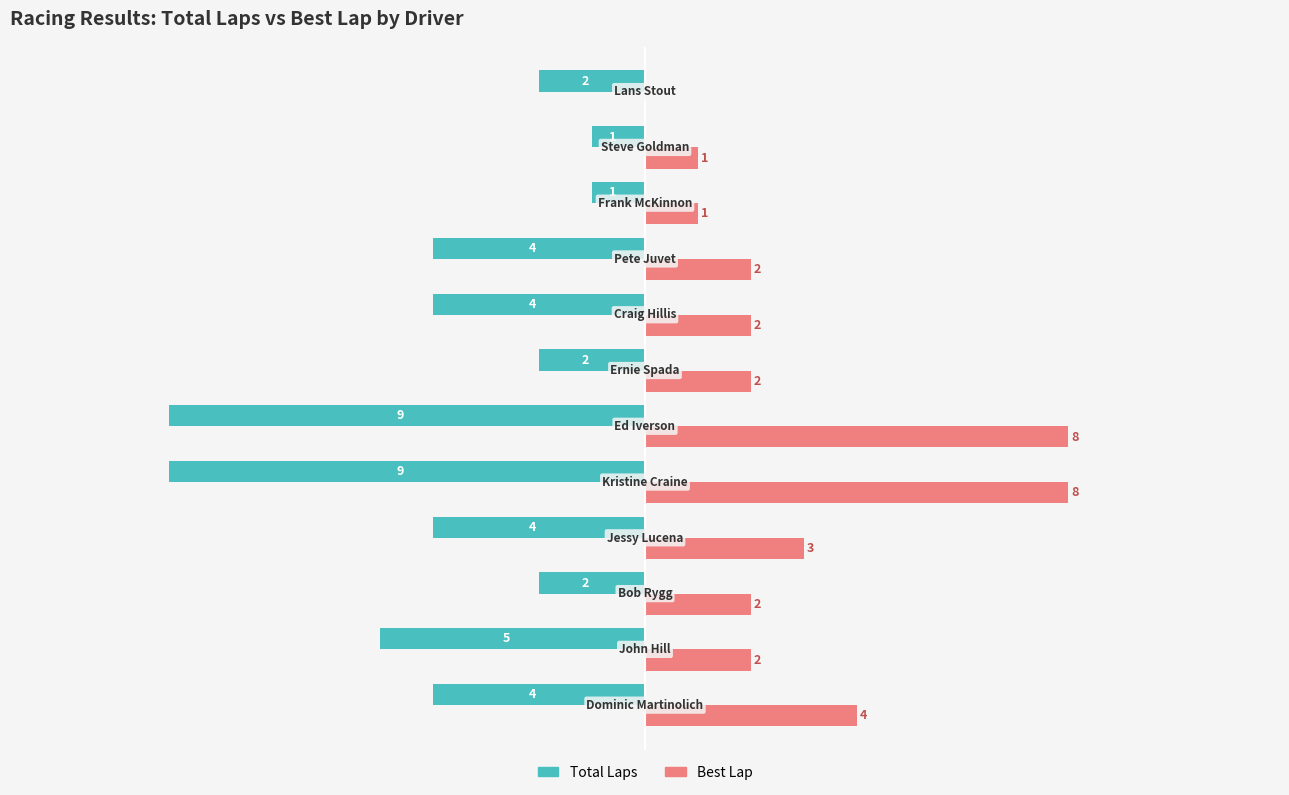

Which series has the largest total across all categories?

Best Lap